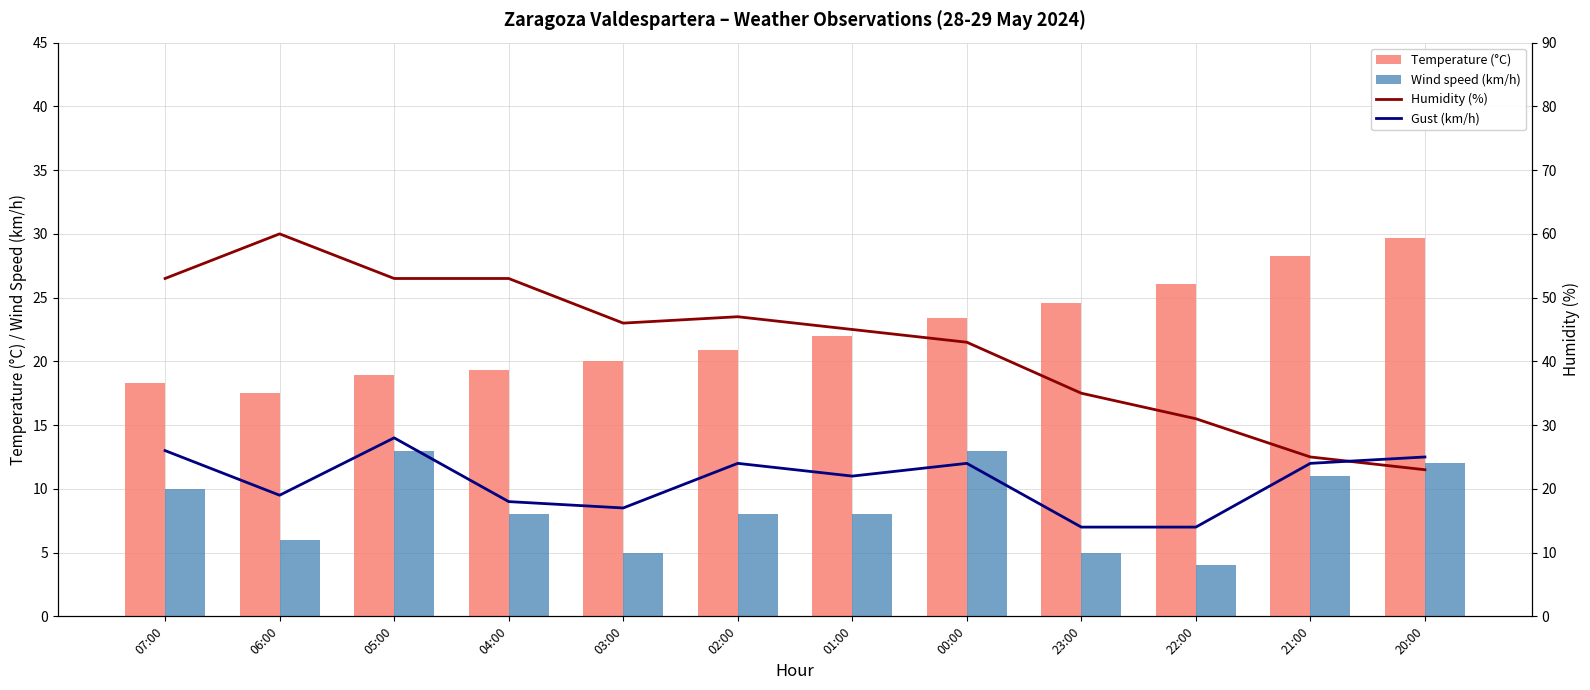

List the series in order of their peak value, lowest first.

Wind speed (km/h), Gust (km/h), Temperature (°C), Humidity (%)